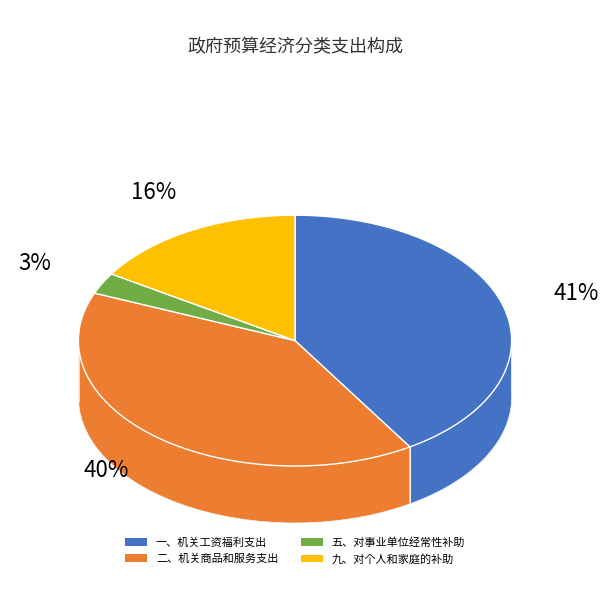

Is the sum of 五、对事业单位经常性补助 and 二、机关商品和服务支出 greater than half?

No